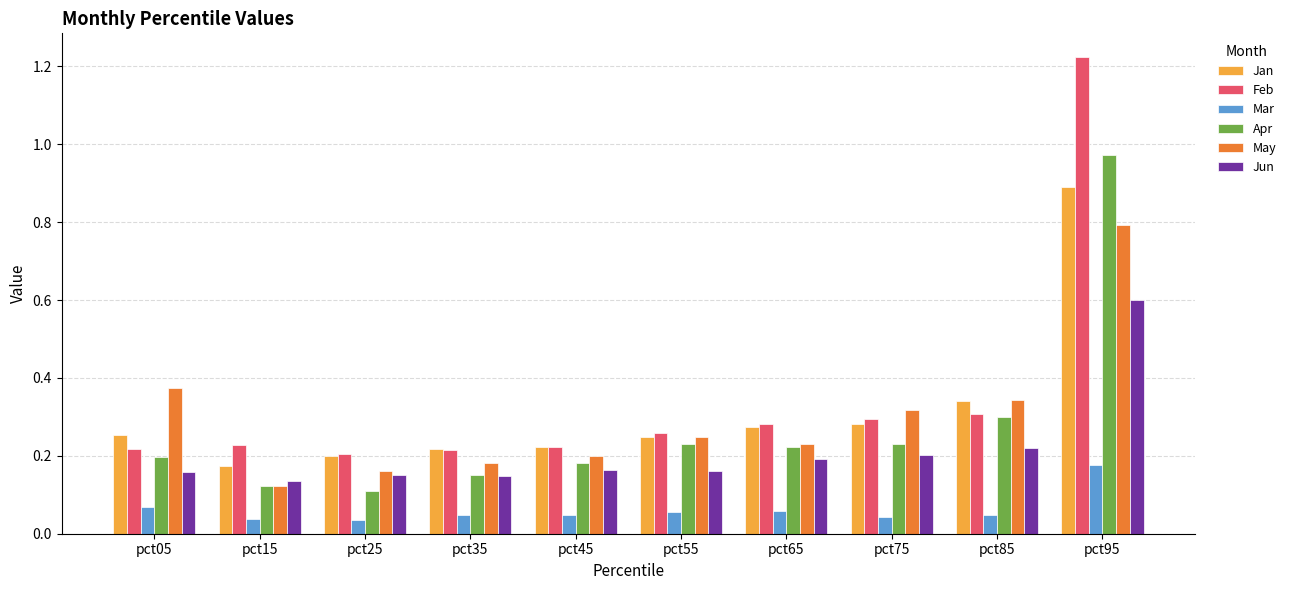

Rank the series by their maximum value, from lowest to highest.

Mar, Jun, May, Jan, Apr, Feb